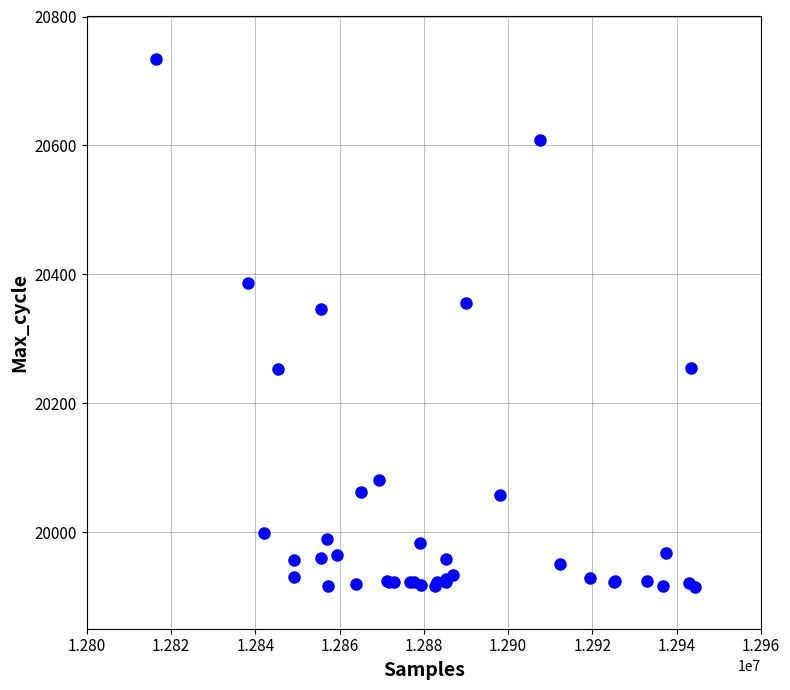

What Y value in the scatter plot is closest to 20324?

20346